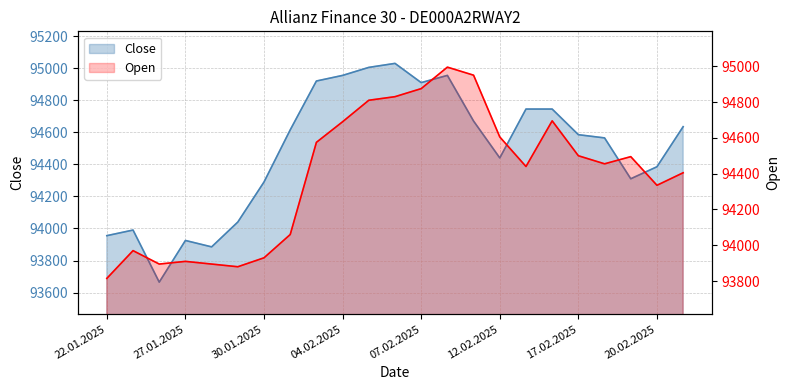

Reading right to left, transcribe all the data shown in this chart.

Close: 21.02.2025=94635	20.02.2025=94385	19.02.2025=94310	18.02.2025=94565	17.02.2025=94585	14.02.2025=94745	13.02.2025=94745	12.02.2025=94440	11.02.2025=94670	10.02.2025=94955	07.02.2025=94910	06.02.2025=95030	05.02.2025=95005	04.02.2025=94955	03.02.2025=94920	31.01.2025=94615	30.01.2025=94290	29.01.2025=94040	28.01.2025=93885	27.01.2025=93925	24.01.2025=93665	23.01.2025=93990	22.01.2025=93955
Open: 21.02.2025=94405	20.02.2025=94335	19.02.2025=94495	18.02.2025=94455	17.02.2025=94500	14.02.2025=94695	13.02.2025=94440	12.02.2025=94605	11.02.2025=94950	10.02.2025=94995	07.02.2025=94875	06.02.2025=94830	05.02.2025=94810	04.02.2025=94690	03.02.2025=94575	31.01.2025=94060	30.01.2025=93930	29.01.2025=93880	28.01.2025=93895	27.01.2025=93910	24.01.2025=93895	23.01.2025=93970	22.01.2025=93815